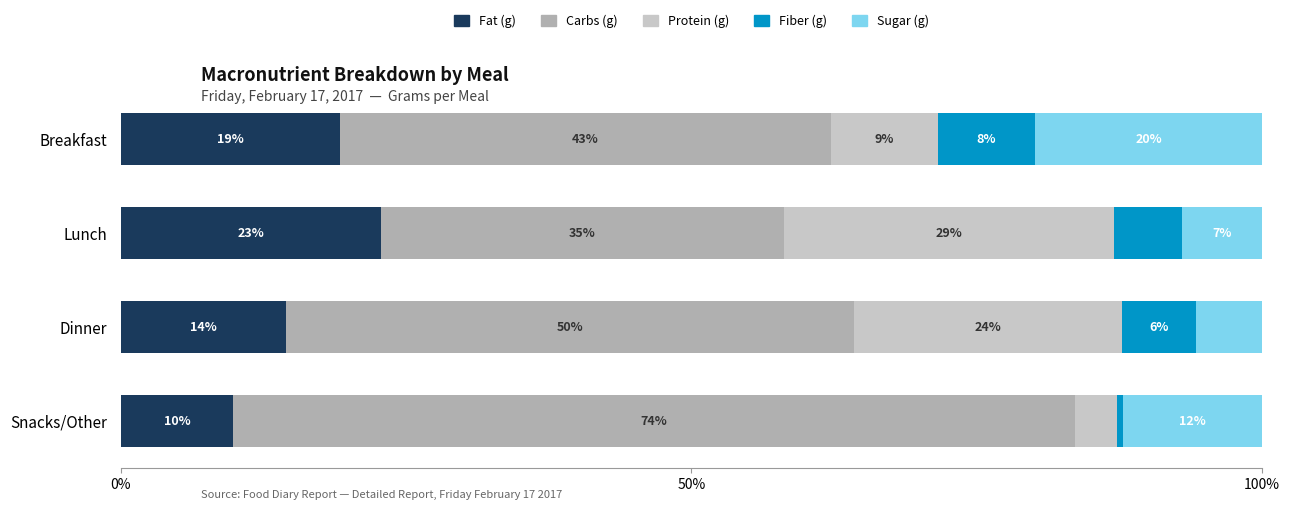

What is the difference between the maximum and second lowest values in the Carbs (g) series?

30.7